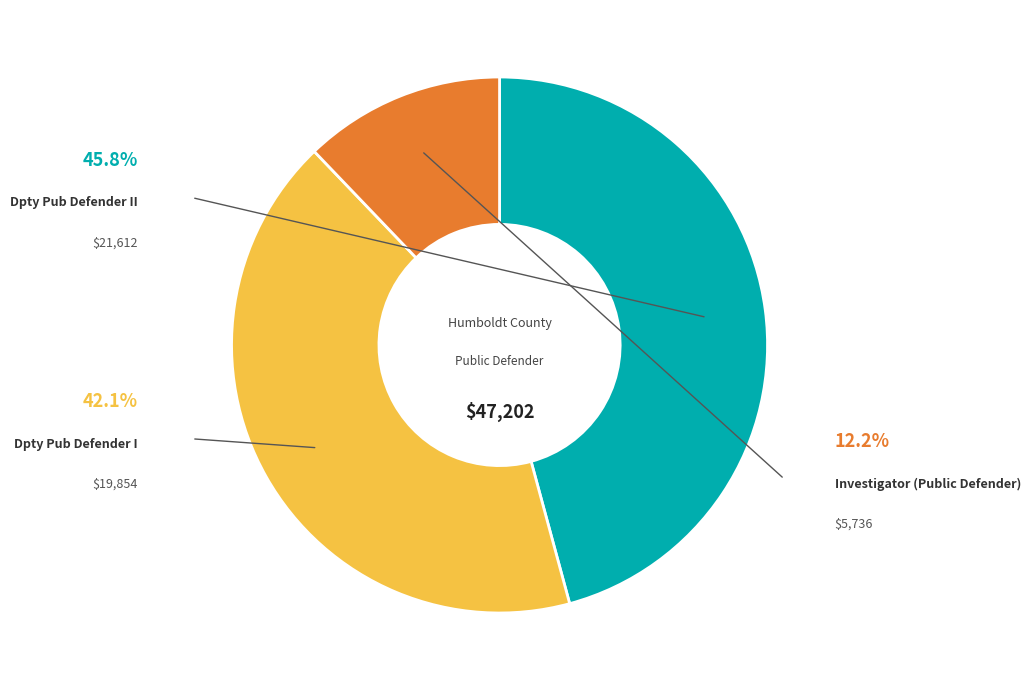

Rank the categories by value from highest to lowest.

Dpty Pub Defender II, Dpty Pub Defender I, Investigator (Public Defender)